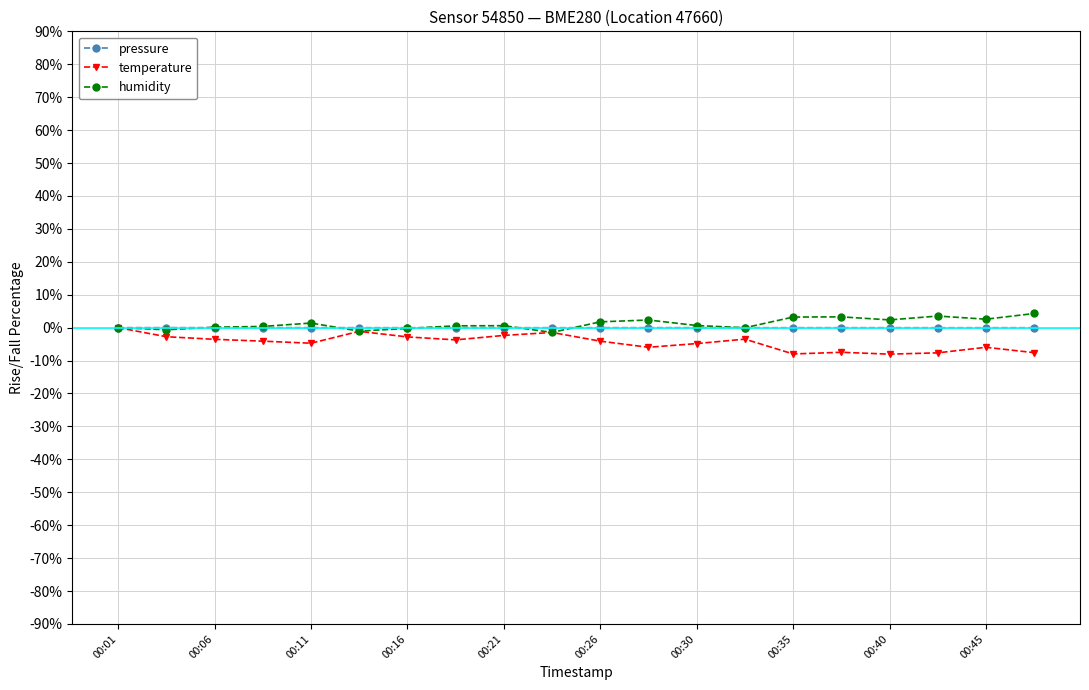

True or false: pressure has more than 0 interior local peaks.

True